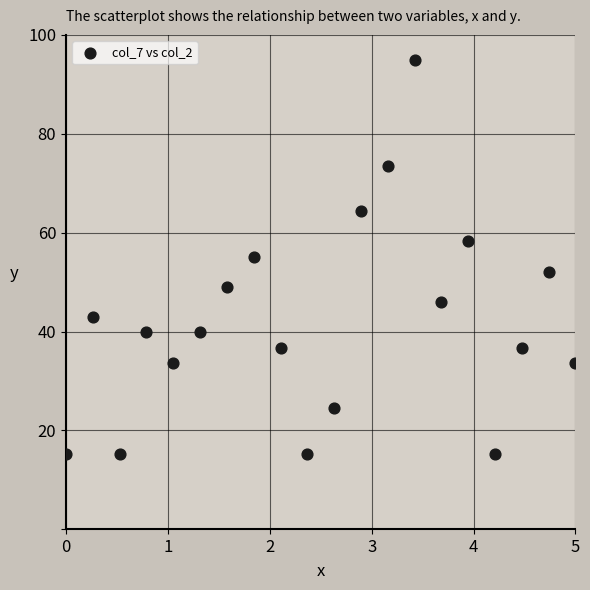

What is the range of X values (max minus min)?

5.0